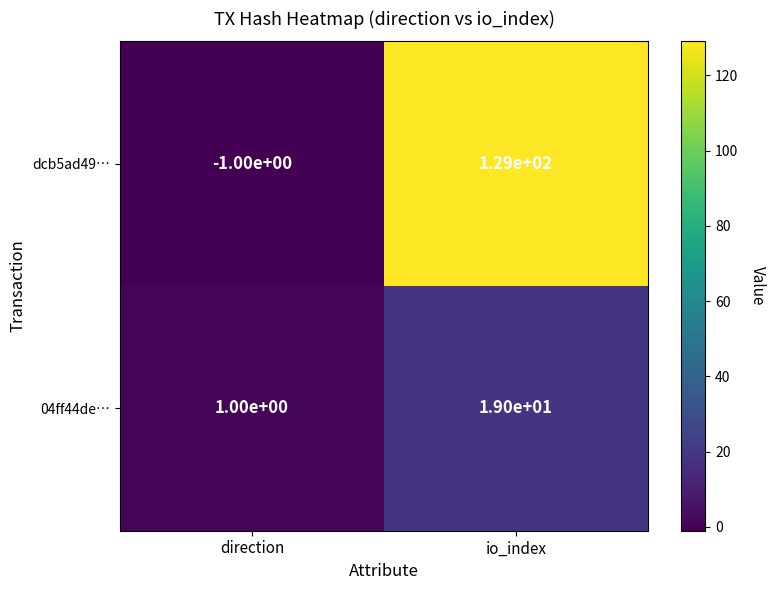

True or false: dcb5ad49… has a value of 206 at io_index.

False